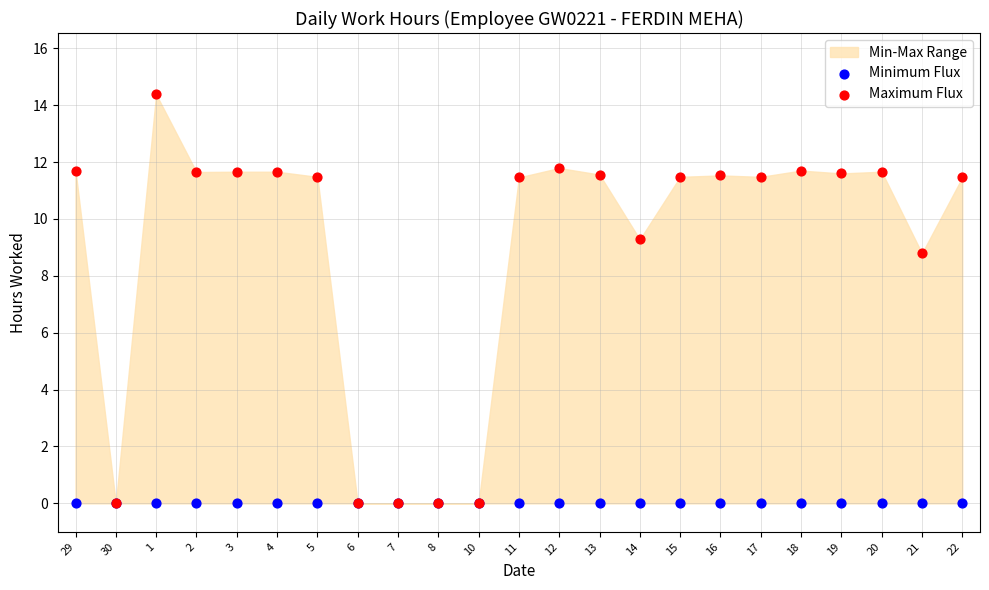

In the Maximum Flux series, what Y value is closest to 7?

8.8